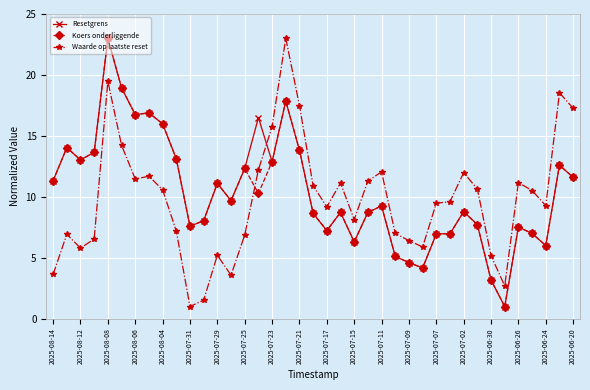

What is the maximum value for Resetgrens?

23.0